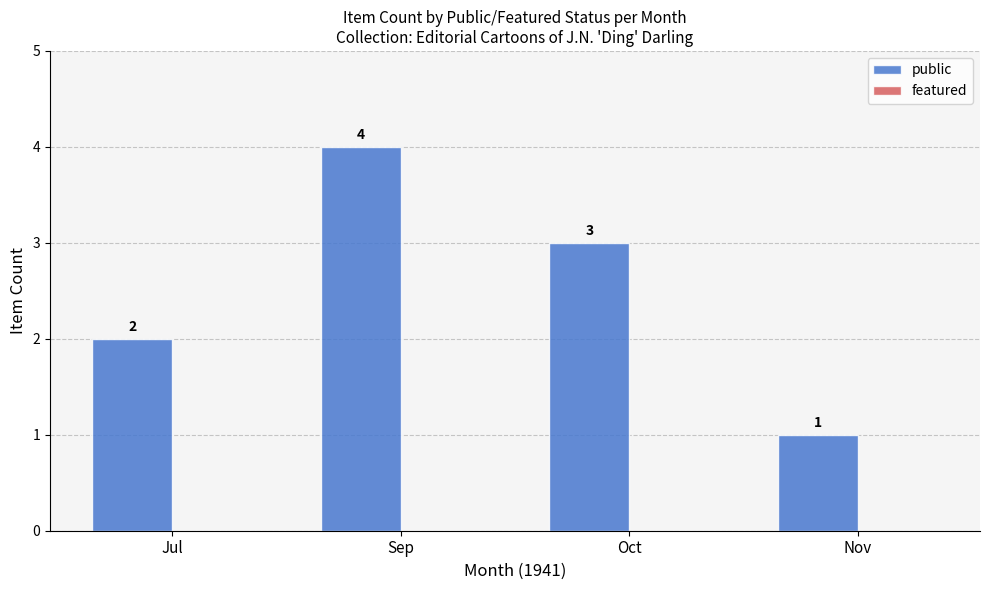

List the labels in order of value, smallest first.

Nov, Jul, Oct, Sep